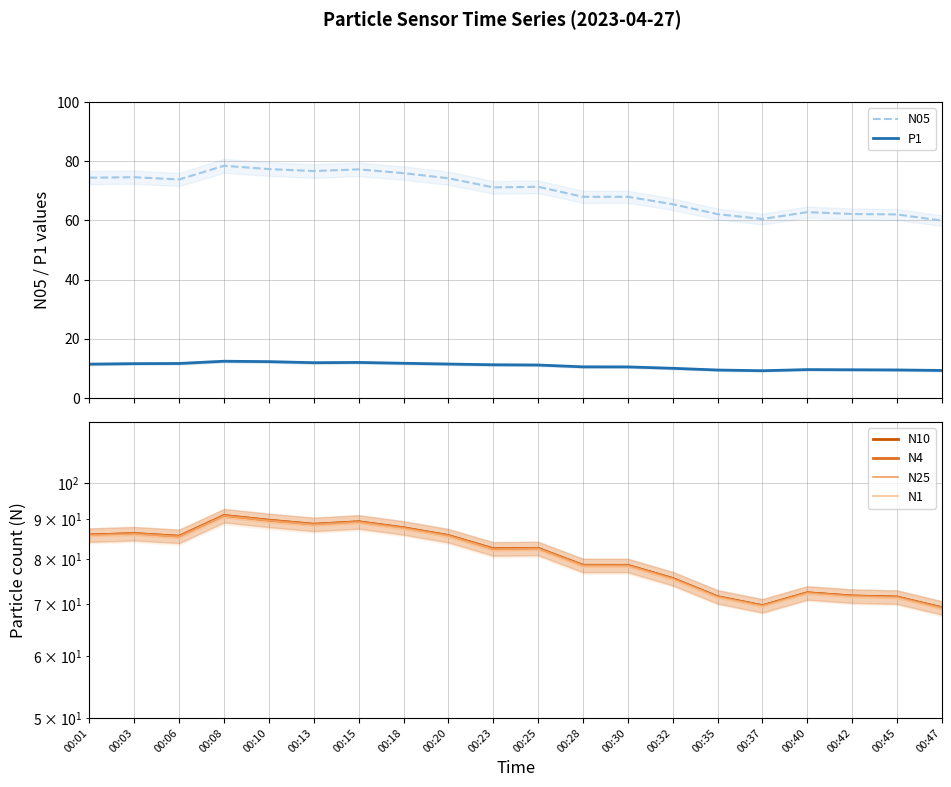

Reading right to left, transcribe all the data shown in this chart.

N05: 00:47=59.9	00:45=62.0	00:42=62.2	00:40=62.8	00:37=60.5	00:35=62.1	00:32=65.5	00:30=68.0	00:28=68.0	00:25=71.3	00:23=71.2	00:20=74.2	00:18=76.0	00:15=77.2	00:13=76.7	00:10=77.3	00:08=78.5	00:06=73.8	00:03=74.6	00:01=74.4
P1: 00:47=9.3	00:45=9.5	00:42=9.6	00:40=9.6	00:37=9.2	00:35=9.5	00:32=10.1	00:30=10.5	00:28=10.6	00:25=11.2	00:23=11.2	00:20=11.5	00:18=11.8	00:15=12.0	00:13=11.9	00:10=12.3	00:08=12.4	00:06=11.7	00:03=11.6	00:01=11.5
N10: 00:47=69.2	00:45=71.5	00:42=71.7	00:40=72.4	00:37=69.7	00:35=71.5	00:32=75.5	00:30=78.5	00:28=78.5	00:25=82.5	00:23=82.5	00:20=85.7	00:18=87.7	00:15=89.3	00:13=88.6	00:10=89.7	00:08=91.0	00:06=85.6	00:03=86.2	00:01=85.9
N4: 00:47=69.2	00:45=71.5	00:42=71.7	00:40=72.4	00:37=69.7	00:35=71.5	00:32=75.5	00:30=78.5	00:28=78.5	00:25=82.5	00:23=82.4	00:20=85.7	00:18=87.7	00:15=89.3	00:13=88.6	00:10=89.7	00:08=90.9	00:06=85.5	00:03=86.2	00:01=85.8
N25: 00:47=69.2	00:45=71.5	00:42=71.7	00:40=72.3	00:37=69.7	00:35=71.5	00:32=75.5	00:30=78.5	00:28=78.5	00:25=82.5	00:23=82.4	00:20=85.7	00:18=87.7	00:15=89.2	00:13=88.6	00:10=89.6	00:08=90.9	00:06=85.5	00:03=86.2	00:01=85.8
N1: 00:47=68.9	00:45=71.2	00:42=71.4	00:40=72.1	00:37=69.4	00:35=71.3	00:32=75.2	00:30=78.1	00:28=78.1	00:25=82.1	00:23=81.9	00:20=85.3	00:18=87.3	00:15=88.8	00:13=88.2	00:10=89.1	00:08=90.4	00:06=85.0	00:03=85.8	00:01=85.5